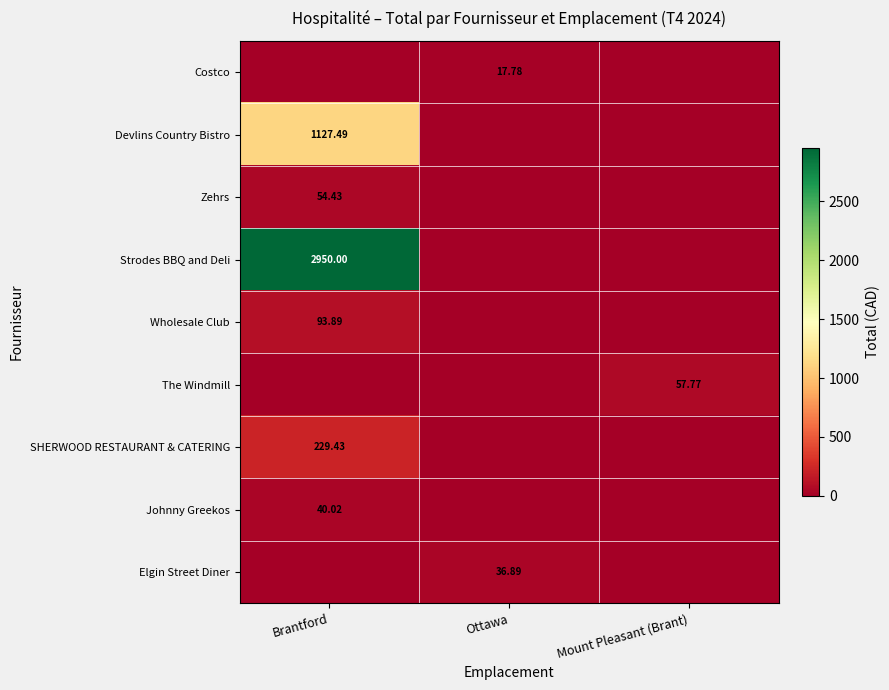

Which series has the largest total across all categories?

Strodes BBQ and Deli